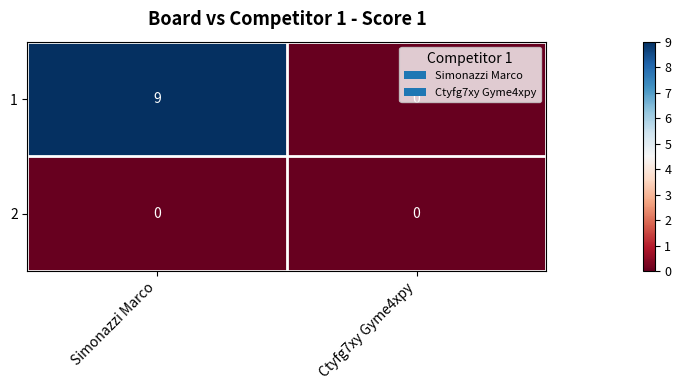

How many series are shown in this chart?

2